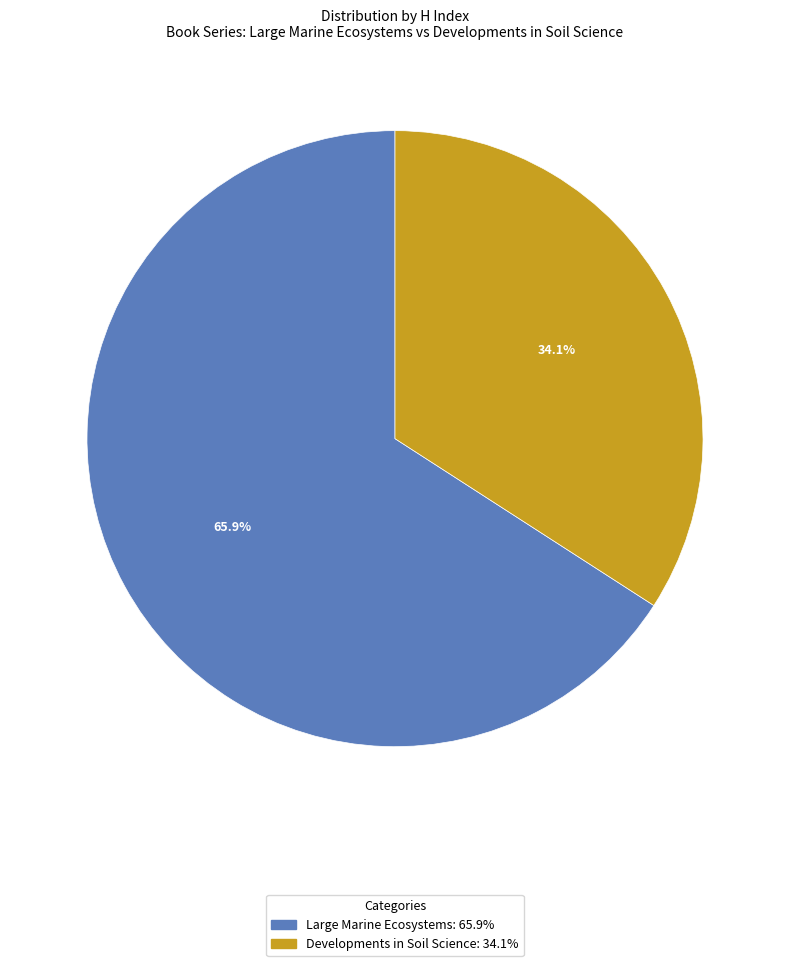

Rank the categories by value from lowest to highest.

Developments in Soil Science, Large Marine Ecosystems